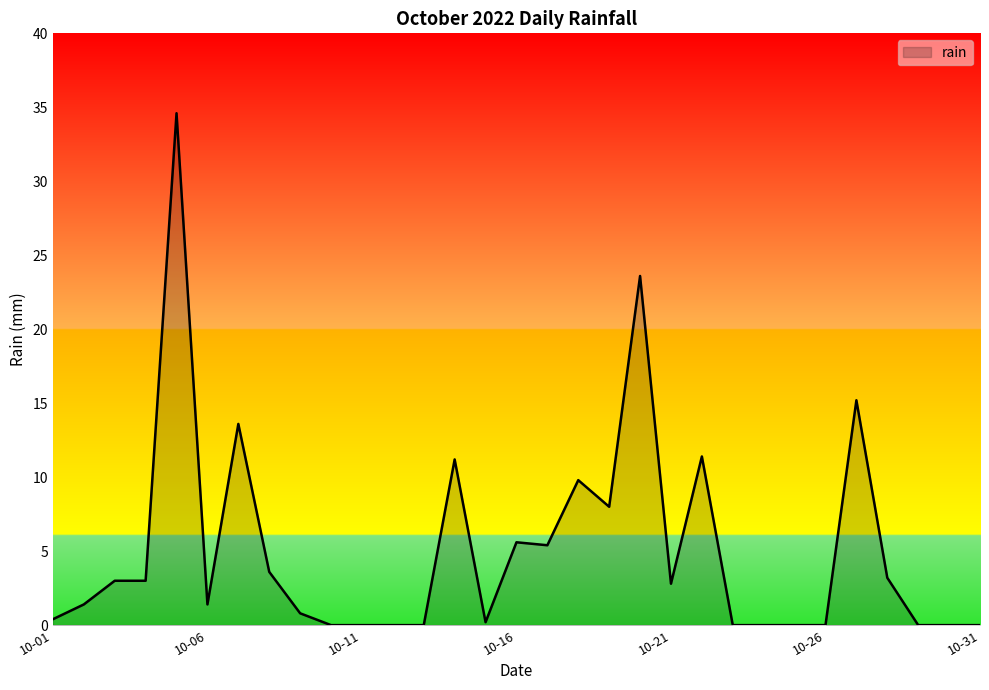

What is the difference between the maximum and minimum values?

34.6